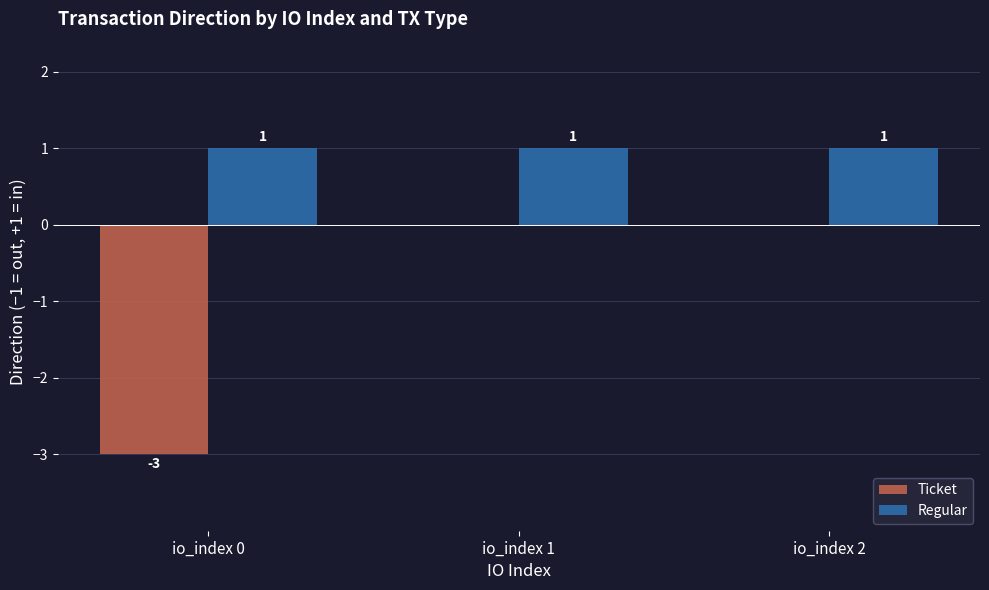

How many Ticket values are between -3 and 0?

3